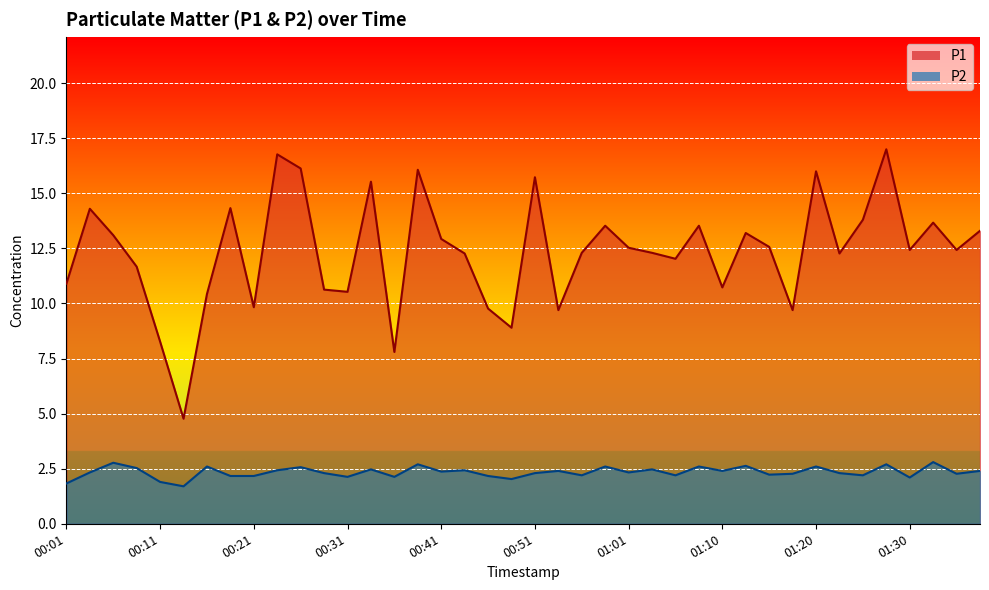

Which category has the highest value across all series?

01:27